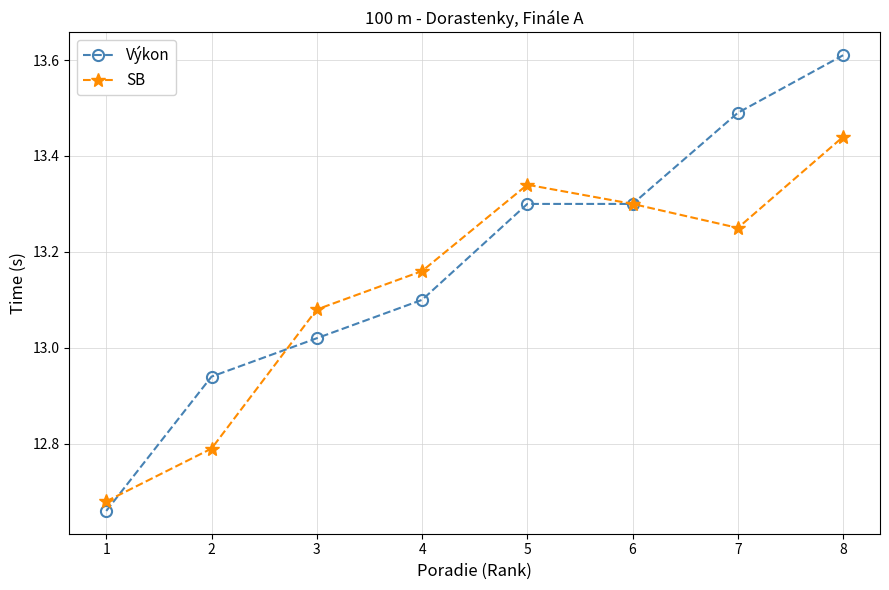

The Výkon series shows 18.6 at 8. True or false?

False